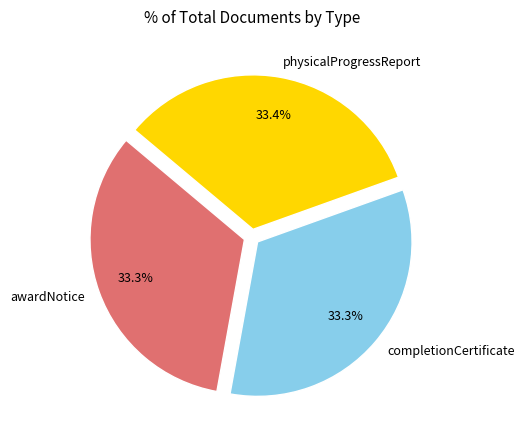

How many segments does this pie chart have?

3